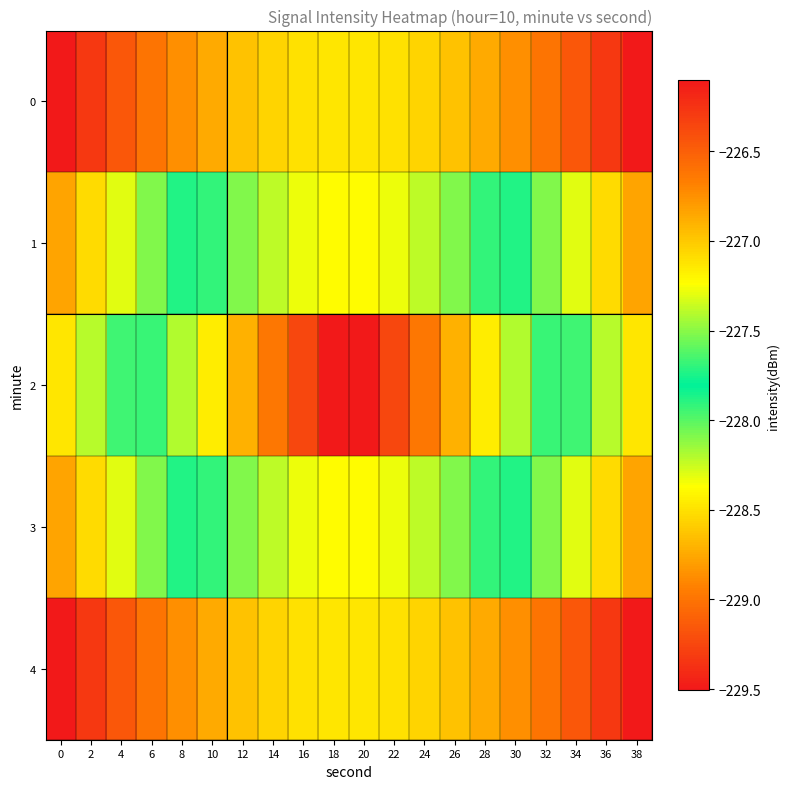

Reading left to right, transcribe all the data shown in this chart.

0: 0=-226.1	2=-226.3	4=-226.5	6=-226.6	8=-226.7	10=-226.9	12=-227.0	14=-227.1	16=-227.1	18=-227.1	20=-227.1	22=-227.1	24=-227.1	26=-227.0	28=-226.9	30=-226.7	32=-226.6	34=-226.5	36=-226.3	38=-226.1
1: 0=-226.8	2=-227.1	4=-227.3	6=-227.5	8=-227.7	10=-227.9	12=-228.1	14=-228.2	16=-228.3	18=-228.4	20=-228.4	22=-228.3	24=-228.2	26=-228.1	28=-227.9	30=-227.7	32=-227.5	34=-227.3	36=-227.1	38=-226.8
2: 0=-227.1	2=-227.4	4=-227.7	6=-227.9	8=-228.2	10=-228.5	12=-228.7	14=-229.0	16=-229.2	18=-229.5	20=-229.5	22=-229.2	24=-229.0	26=-228.7	28=-228.5	30=-228.2	32=-227.9	34=-227.7	36=-227.4	38=-227.1
3: 0=-226.8	2=-227.1	4=-227.3	6=-227.5	8=-227.7	10=-227.9	12=-228.1	14=-228.2	16=-228.3	18=-228.4	20=-228.4	22=-228.3	24=-228.2	26=-228.1	28=-227.9	30=-227.7	32=-227.5	34=-227.3	36=-227.1	38=-226.8
4: 0=-226.1	2=-226.3	4=-226.5	6=-226.6	8=-226.7	10=-226.9	12=-227.0	14=-227.1	16=-227.1	18=-227.1	20=-227.1	22=-227.1	24=-227.1	26=-227.0	28=-226.9	30=-226.7	32=-226.6	34=-226.5	36=-226.3	38=-226.1